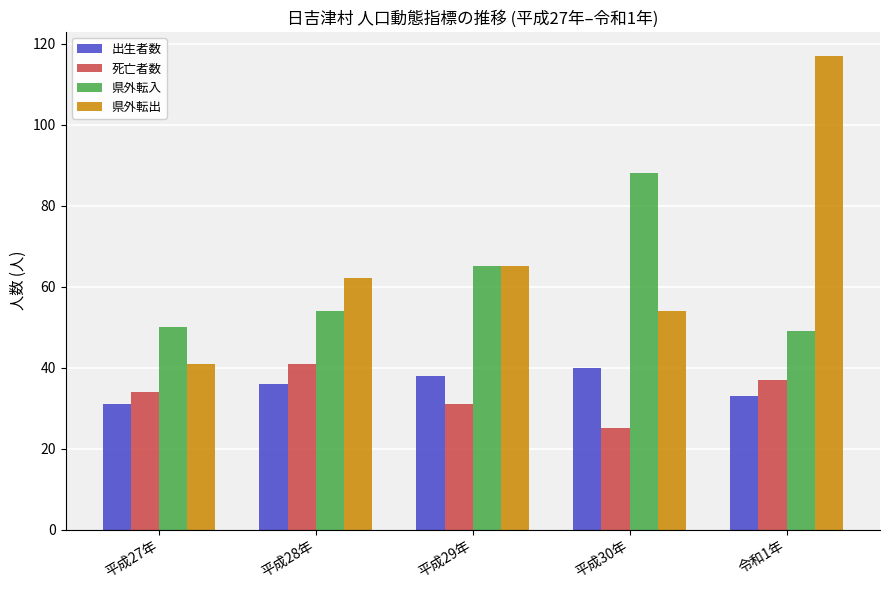

What is the difference between the maximum and second lowest values in the 出生者数 series?

7